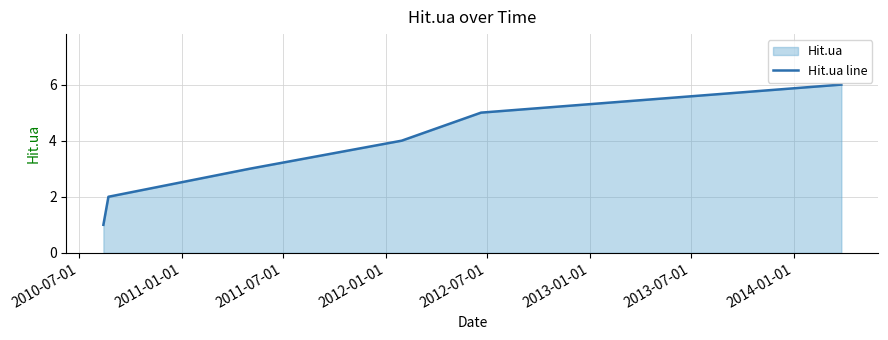

What is the maximum value shown in the chart?

6